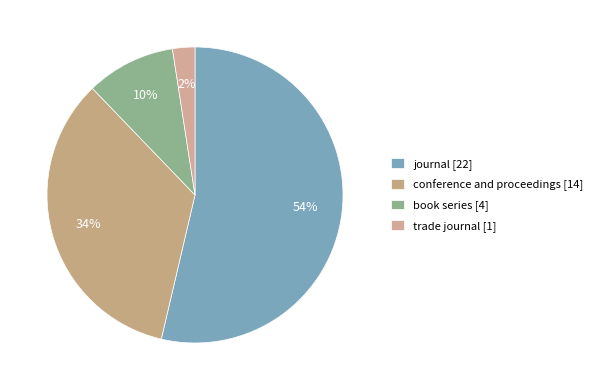

To the nearest percent, what is the combined percentage of book series and journal?

63%